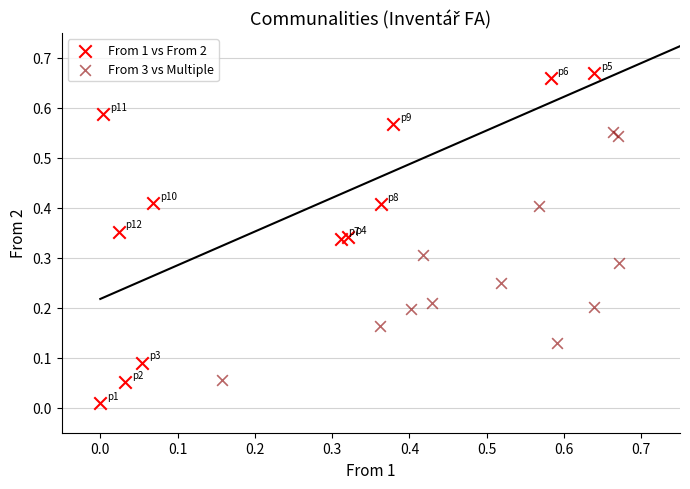

Which series contains the highest Y value?

From 1 vs From 2